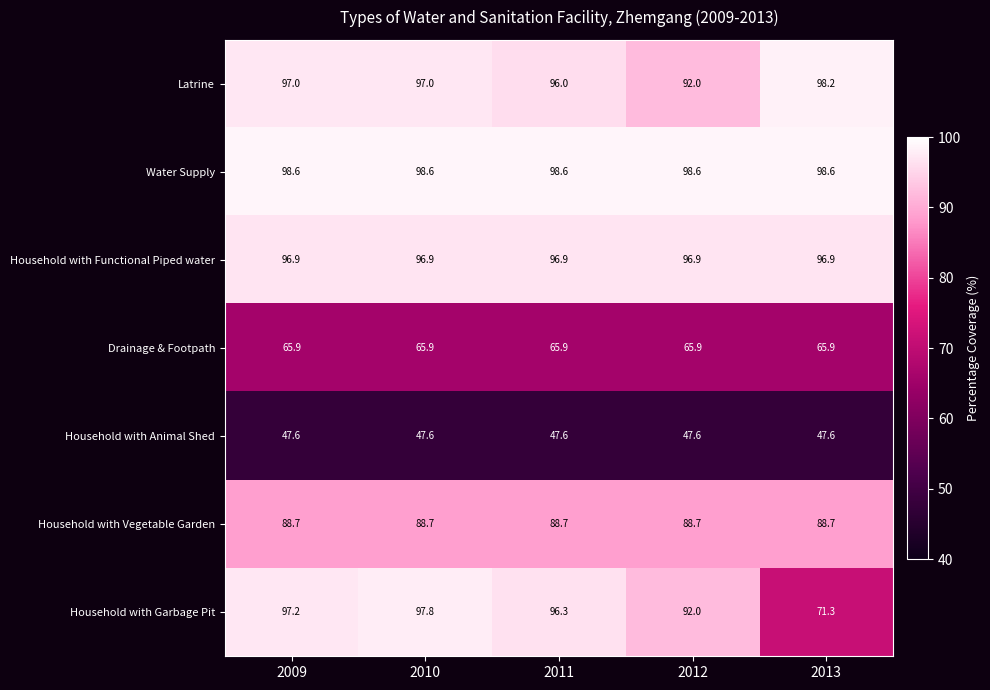

Rank the series by their maximum value, from highest to lowest.

Water Supply, Latrine, Household with Garbage Pit, Household with Functional Piped water, Household with Vegetable Garden, Drainage & Footpath, Household with Animal Shed